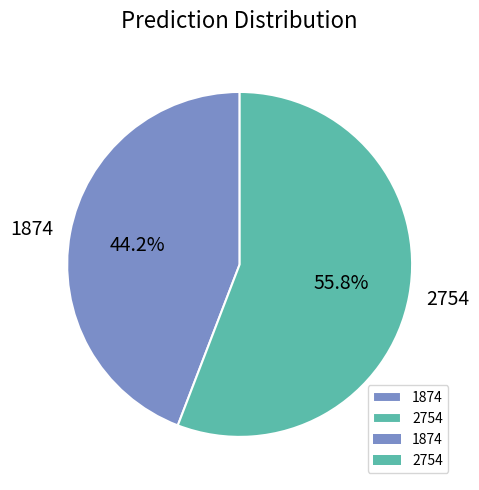

Is there any slice that represents more than half of the pie?

Yes